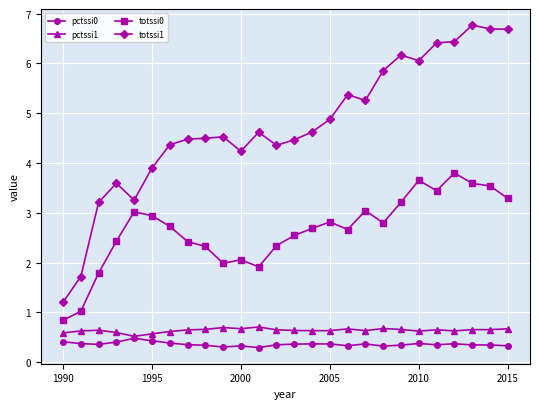

What is the value of the pctssi1 point at the 8th from the left?

0.6